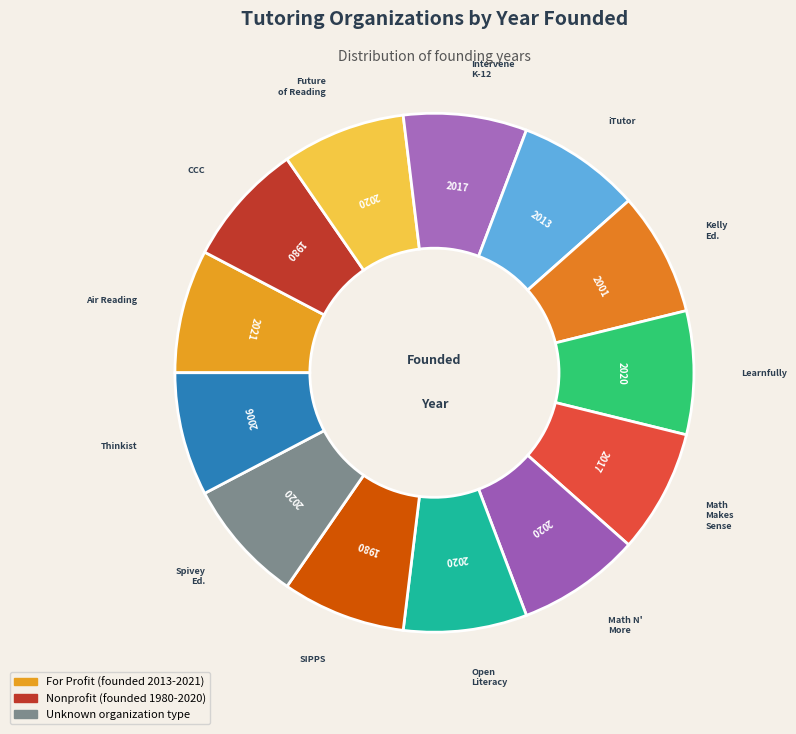

Does any single category account for the majority?

No